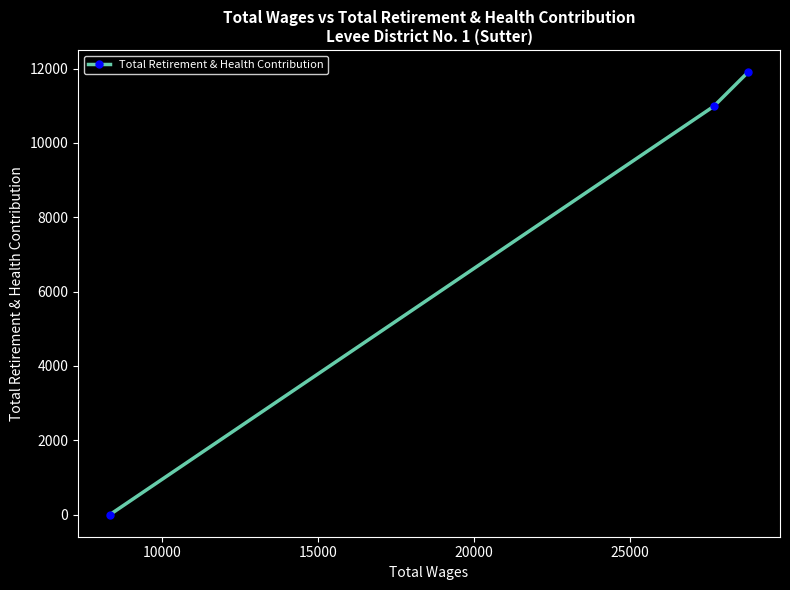

What is the greatest value displayed?

11903